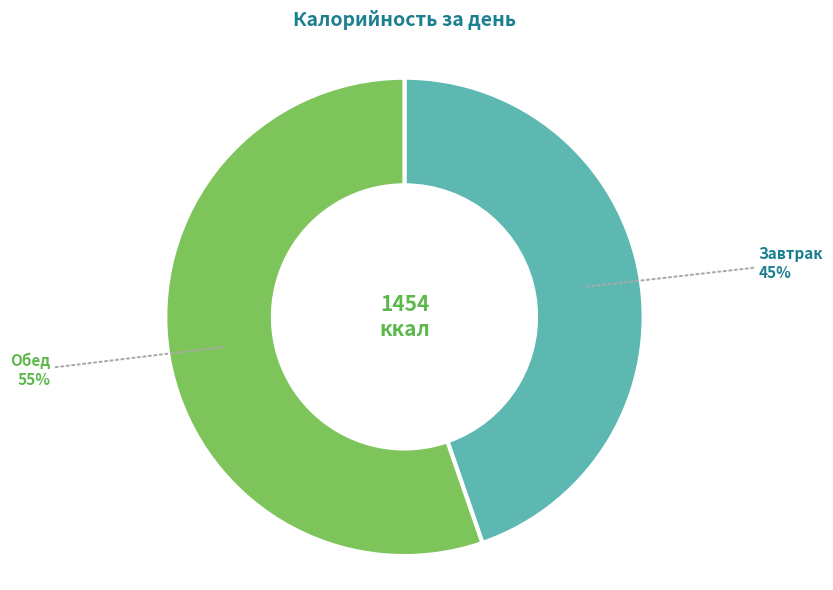

True or false: Завтрак accounts for 45% of the total.

True